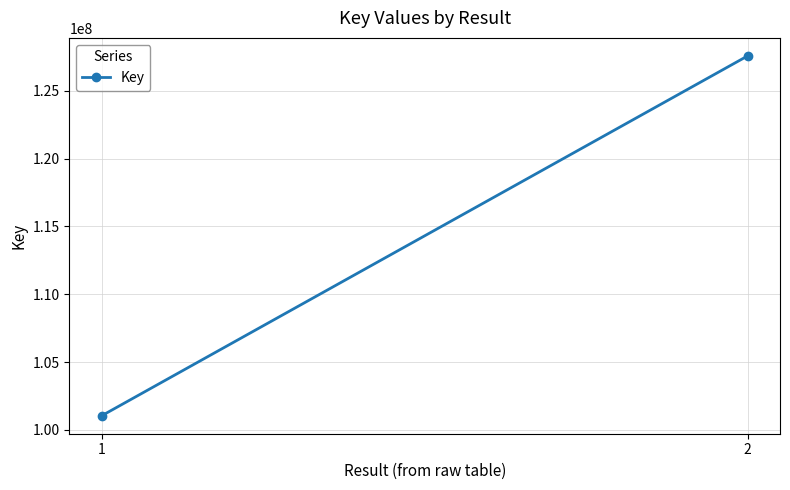

Rank the categories by value from highest to lowest.

2, 1